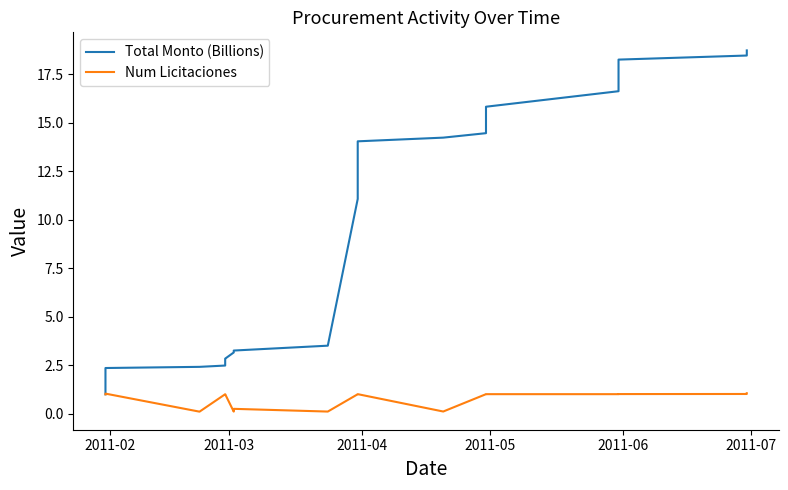

Is the value of Total Monto (Billions) at 2011-03 greater than the value of Num Licitaciones at 2011-02?

Yes